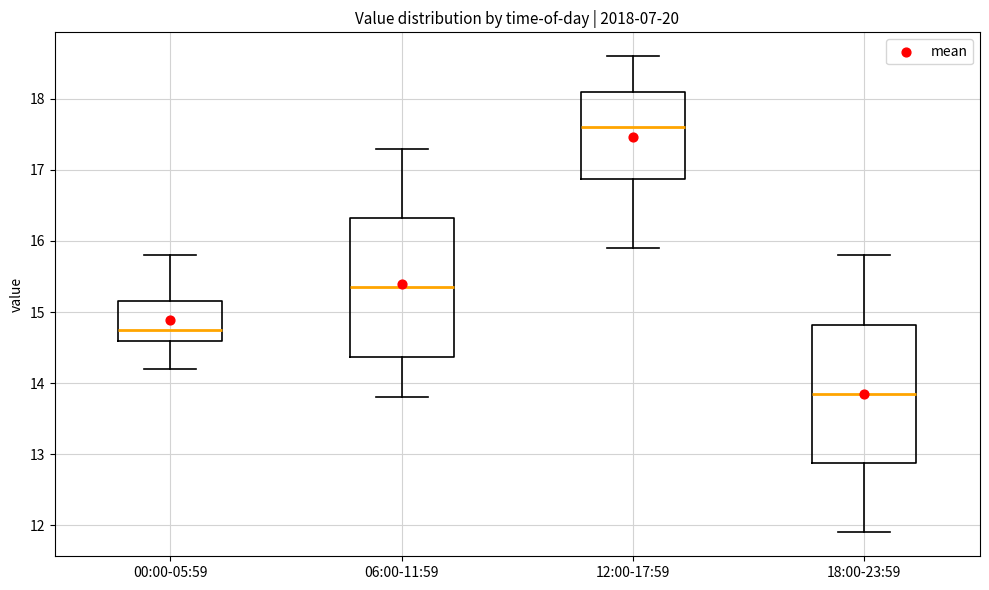

Reading left to right, transcribe this box plot: for each box, give where its median line is, the range the box spans, and where its two whiskers end, as read against the y-axis. The values are not printed on the chart, so give them approximately, as read against the axis.

00:00-05:59: median 14.8, box 14.6 to 15.2, whiskers 14.2 to 15.8
06:00-11:59: median 15.4, box 14.4 to 16.3, whiskers 13.8 to 17.3
12:00-17:59: median 17.6, box 16.9 to 18.1, whiskers 15.9 to 18.6
18:00-23:59: median 13.9, box 12.9 to 14.8, whiskers 11.9 to 15.8